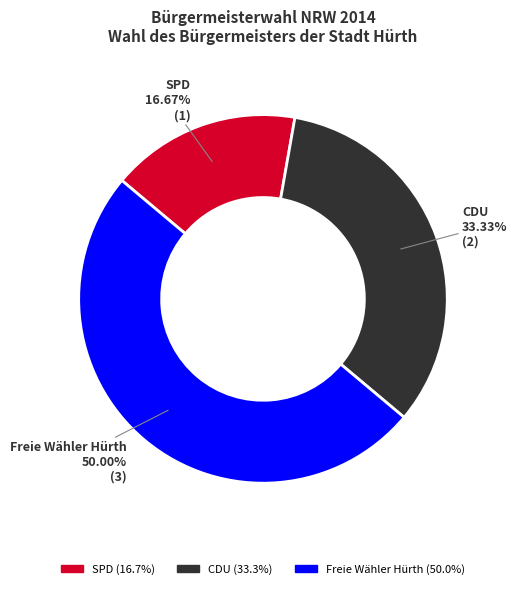

To the nearest percent, what portion does CDU represent?

33%